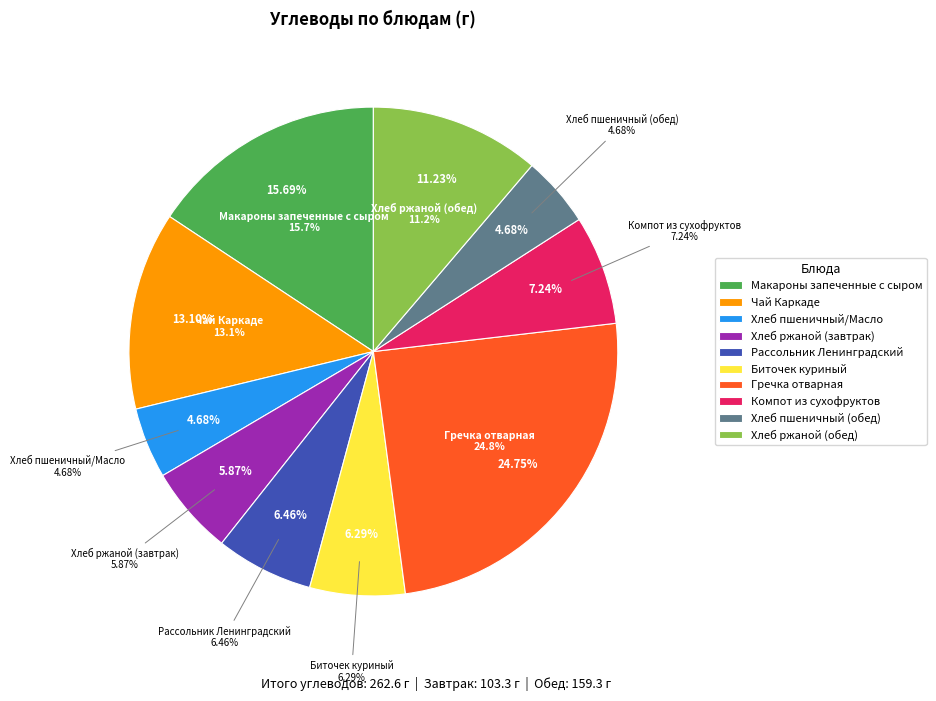

Is the sum of Хлеб ржаной (завтрак) and Макароны запеченные с сыром greater than half?

No